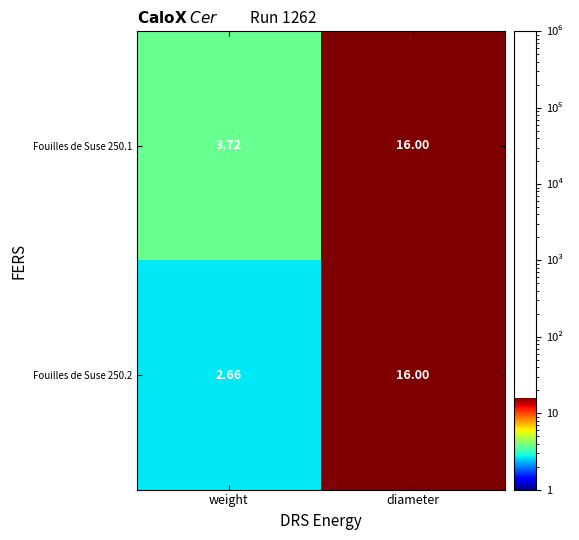

Count the number of categories in the chart.

2